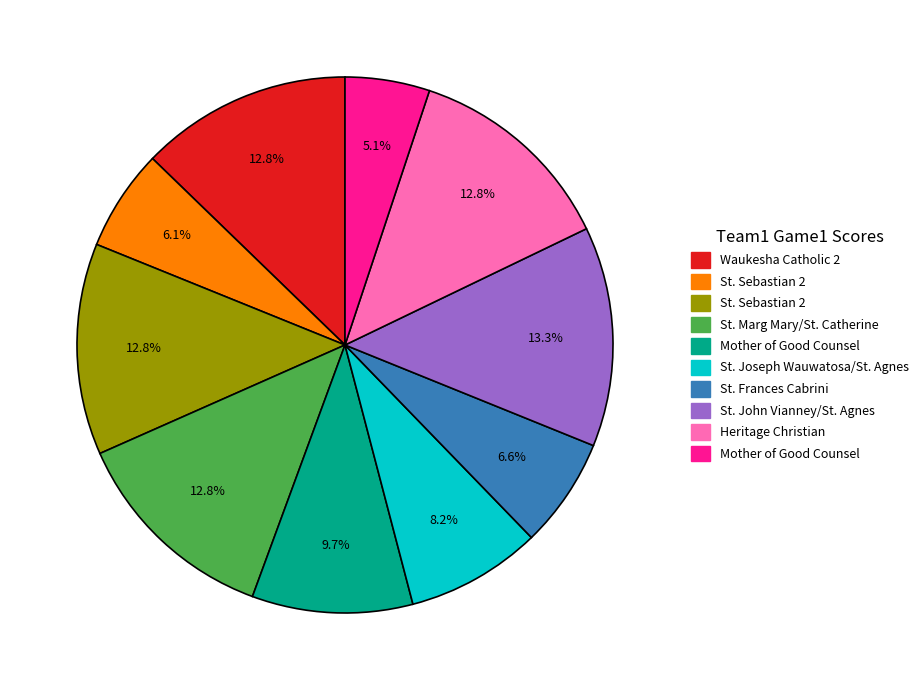

Does any single category account for the majority?

No